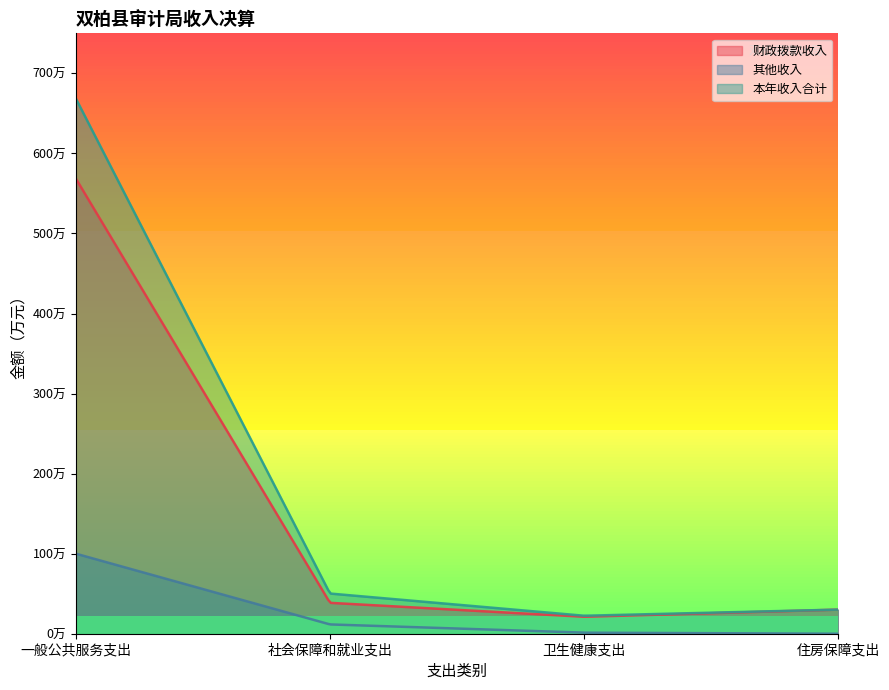

What is the spread (max minus min) of values at 卫生健康支出?

21.2